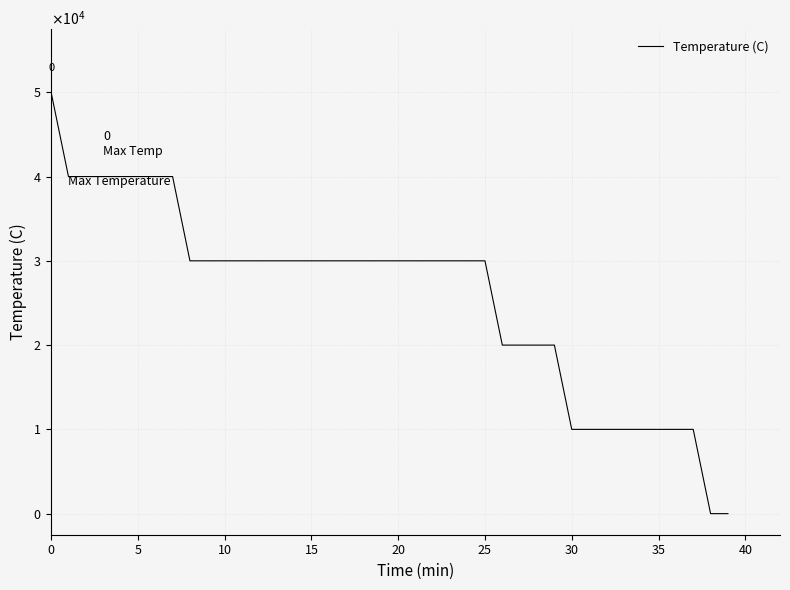

Does the chart have visible grid lines?

Yes